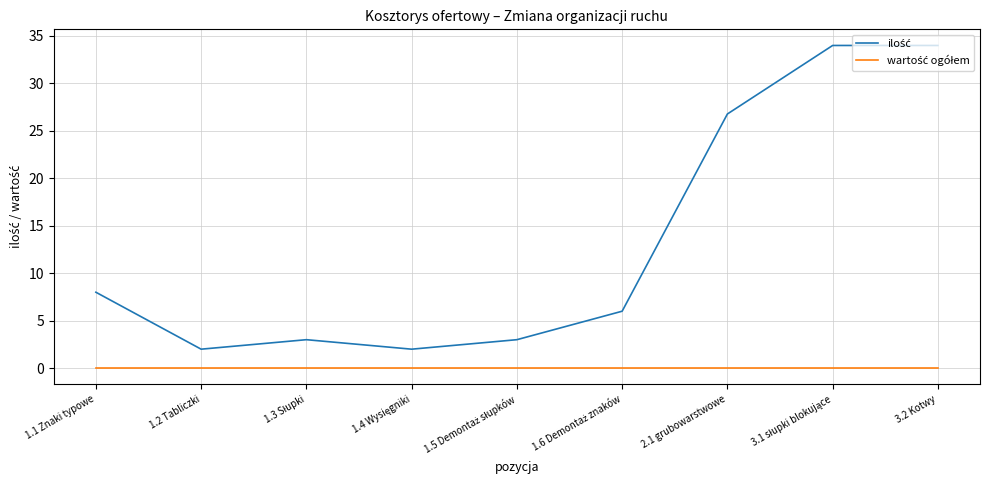

How many distinct data groups are displayed?

2